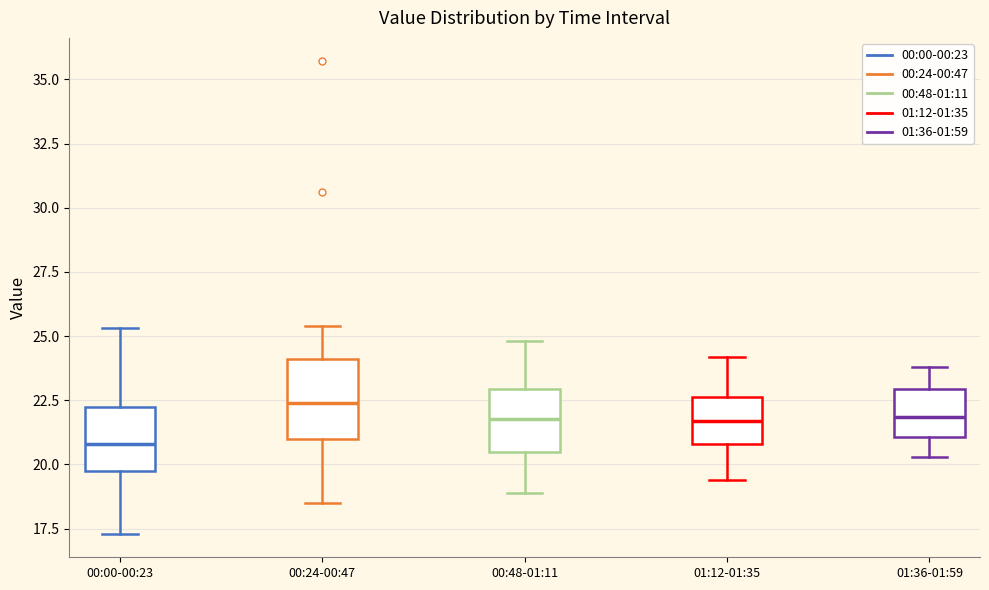

Reading left to right, read every box against the y-axis: the position of its median line, the range the box covers, and the ends of its whiskers. The values are not printed on the chart, so give them approximately, as read against the axis.

00:00-00:23: median 21.0, box 20.0 to 22.0, whiskers 17.5 to 25.5
00:24-00:47: median 22.5, box 21.0 to 24.0, whiskers 18.5 to 25.5
00:48-01:11: median 22.0, box 20.5 to 23.0, whiskers 19.0 to 25.0
01:12-01:35: median 21.5, box 21.0 to 22.5, whiskers 19.5 to 24.0
01:36-01:59: median 22.0, box 21.0 to 23.0, whiskers 20.5 to 24.0